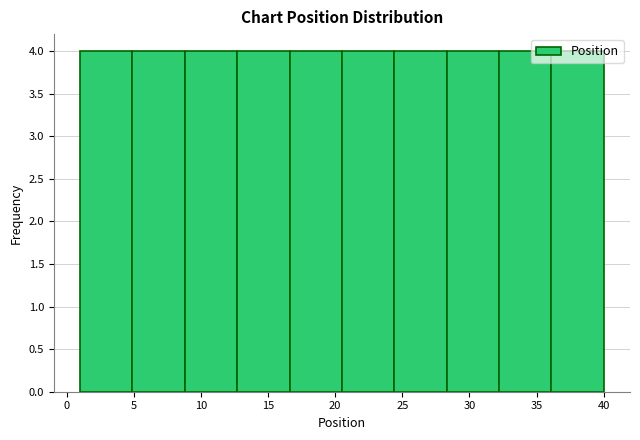

What is the height of the bar covering 20.5 to 24.4 on the x-axis? Neither the bar edges nor the heights are printed on the chart, so give them approximately, as read against the axes.

4